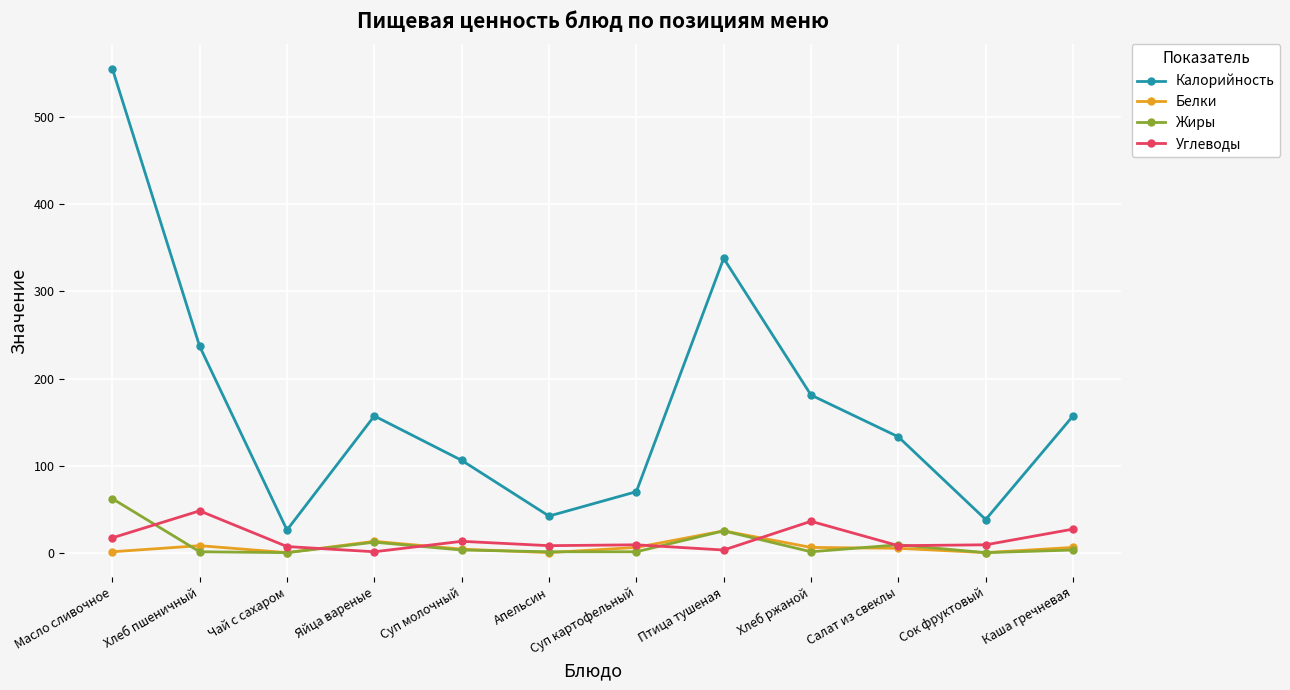

The Калорийность series shows 67 at Сок фруктовый. True or false?

False